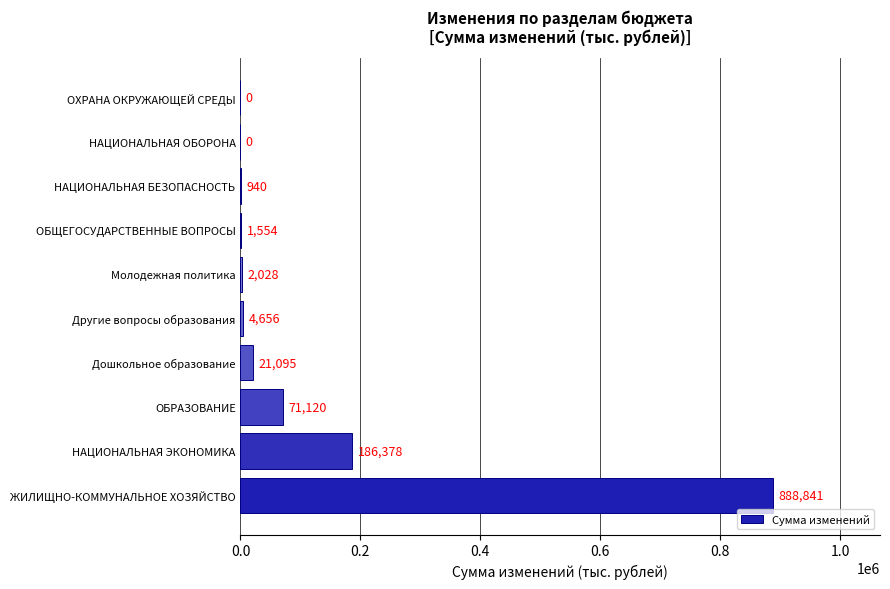

Where is the data nearest to the value 444420?

НАЦИОНАЛЬНАЯ ЭКОНОМИКА